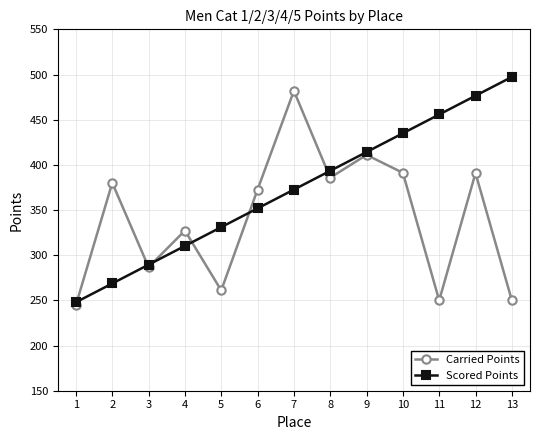

True or false: Carried Points has more than 0 points higher than both neighbors.

True